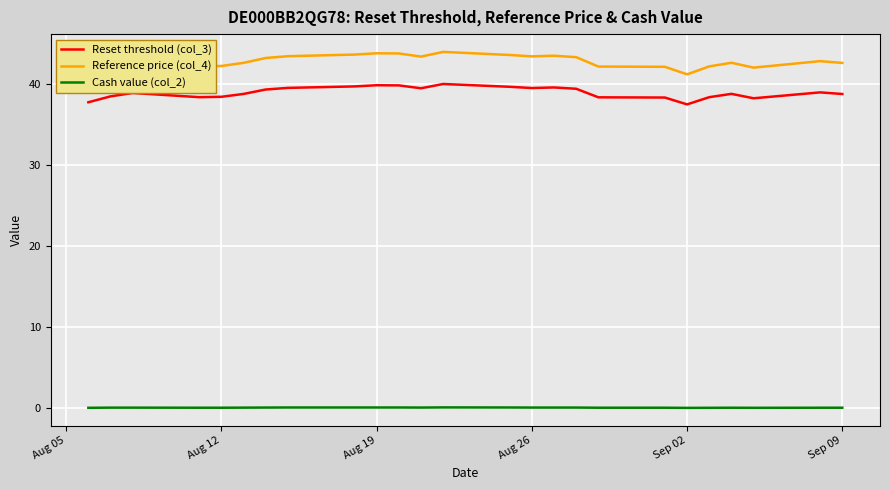

How many interior local peaks does the Cash value (col_2) series have?

2